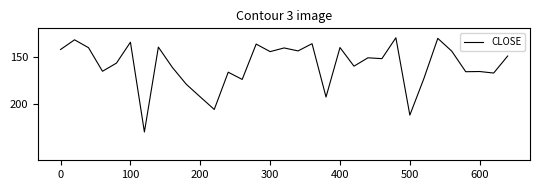

What is the smallest value displayed?

130.0